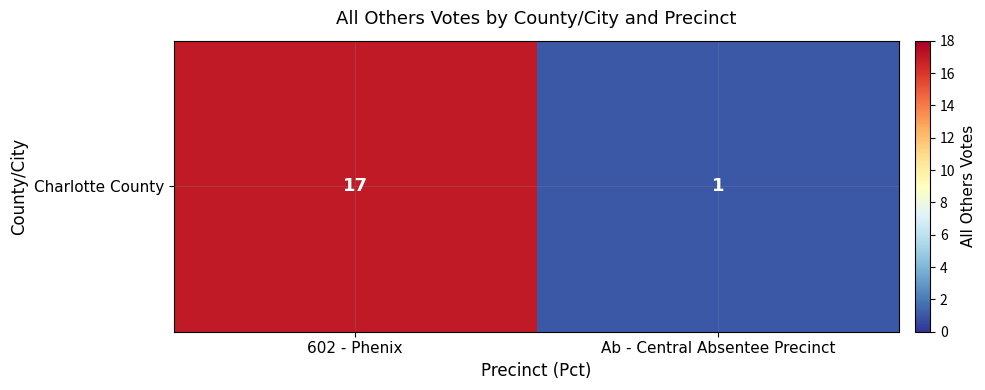

List the labels in order of value, smallest first.

Ab - Central Absentee Precinct, 602 - Phenix